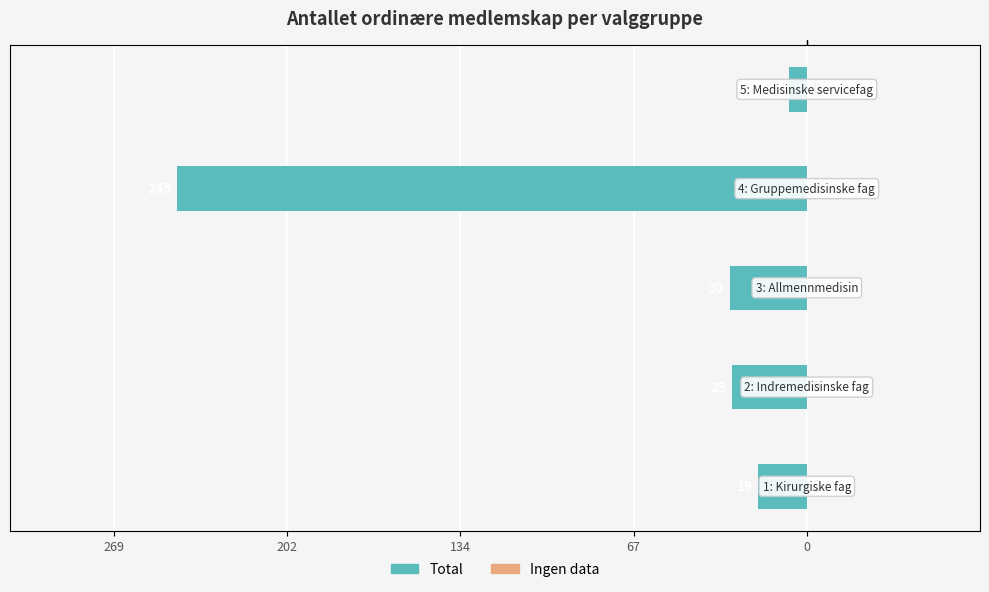

Are the bars horizontal?

Yes